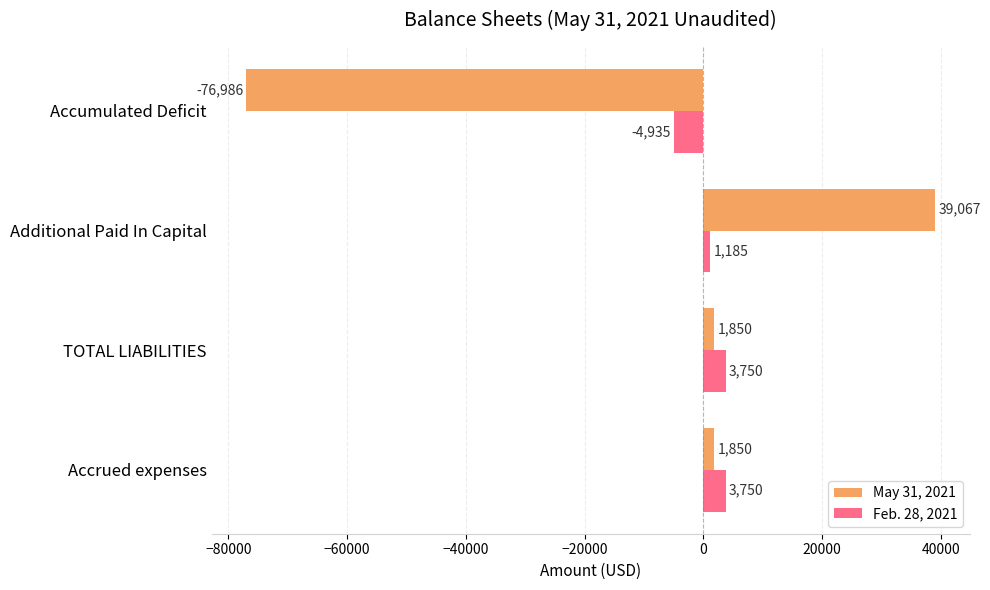

What is the minimum value shown in the chart?

-76986